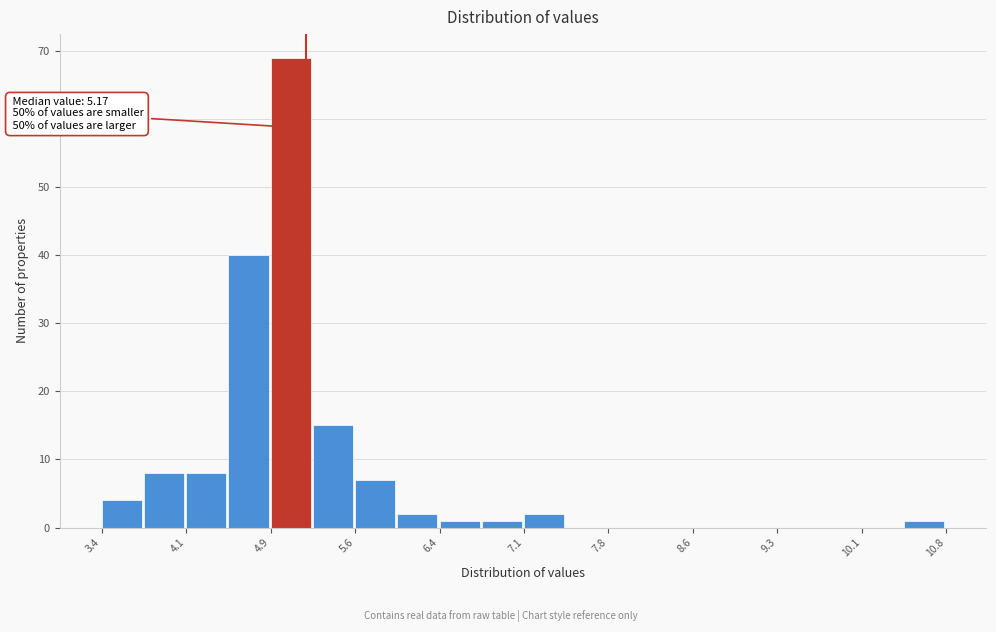

Read against the x-axis, roughly where is the centre of the tallest bar?

5.0